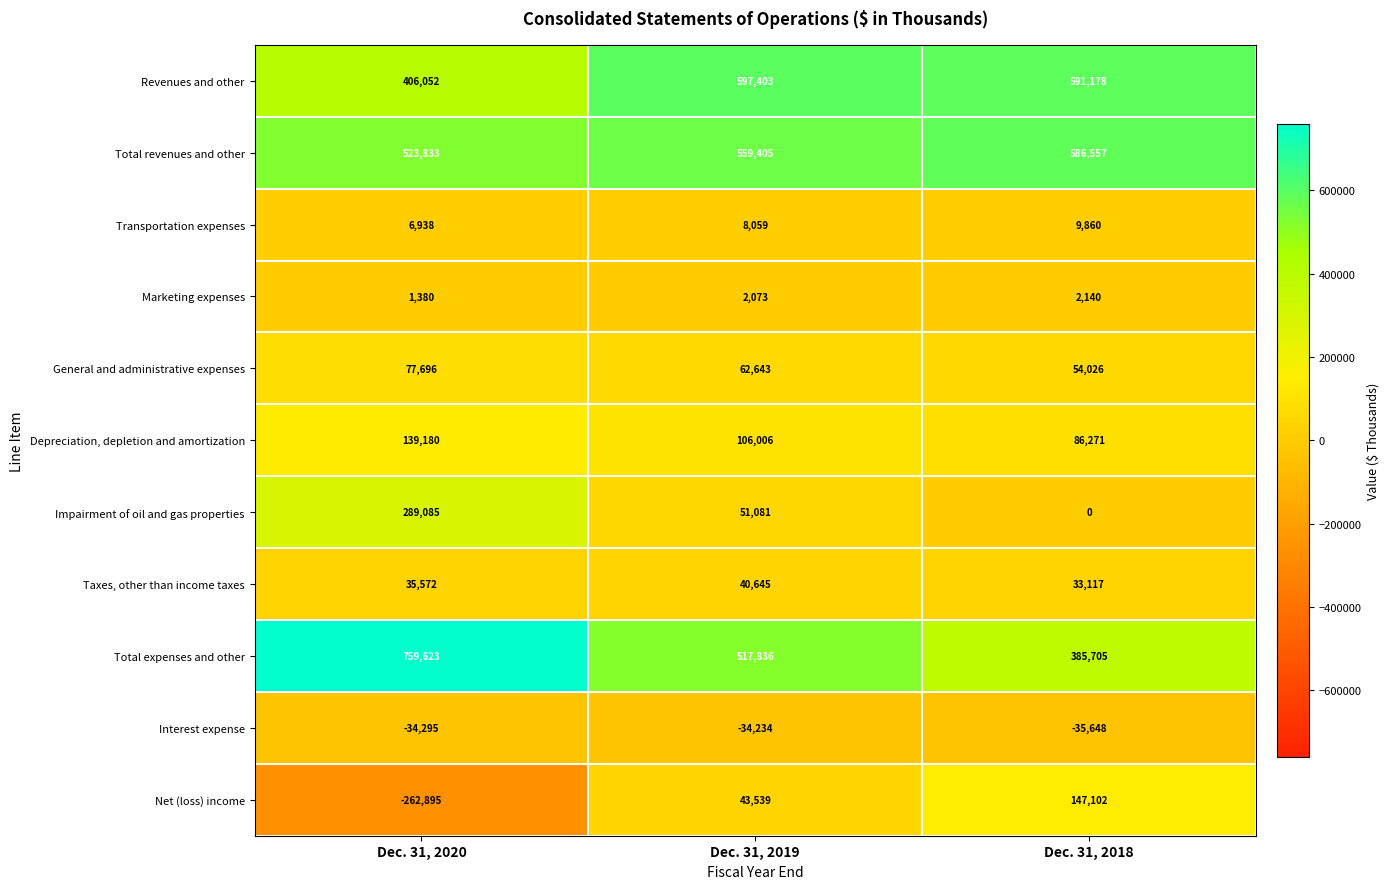

What is the minimum value shown in the chart?

-262895